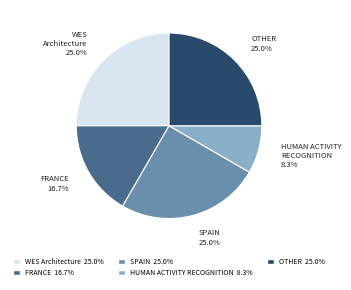

Is there a majority slice in this chart?

No